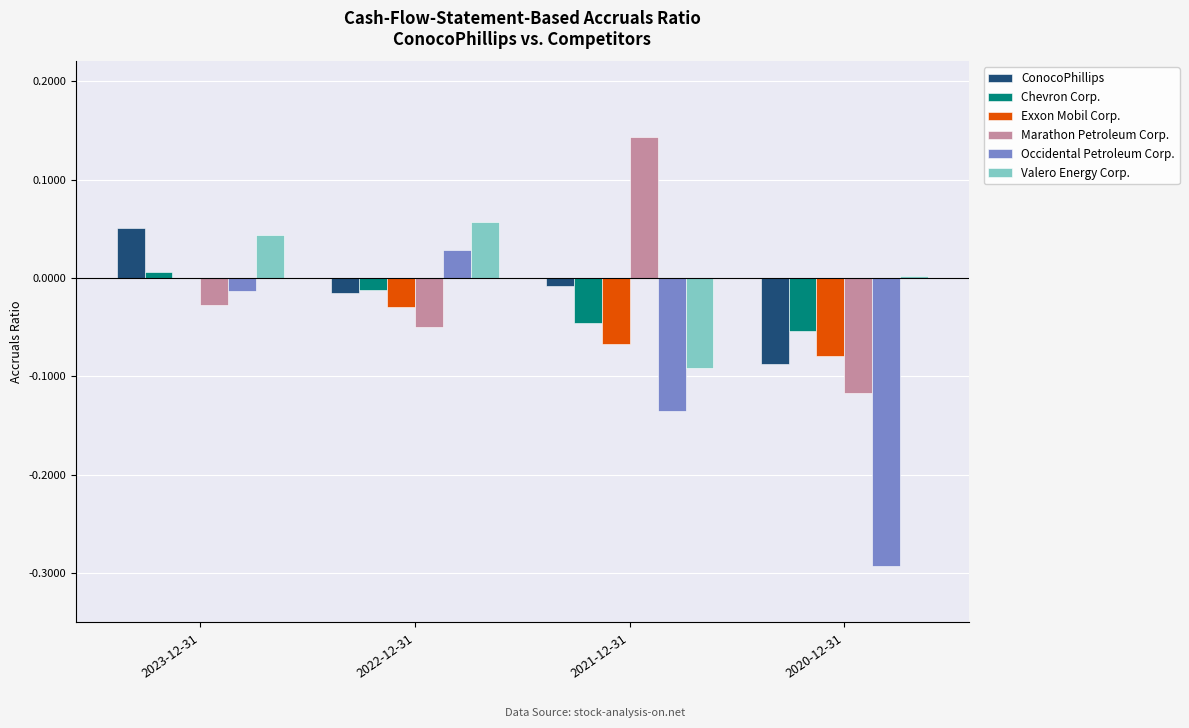

At which category is the sum across all series the highest?

2023-12-31